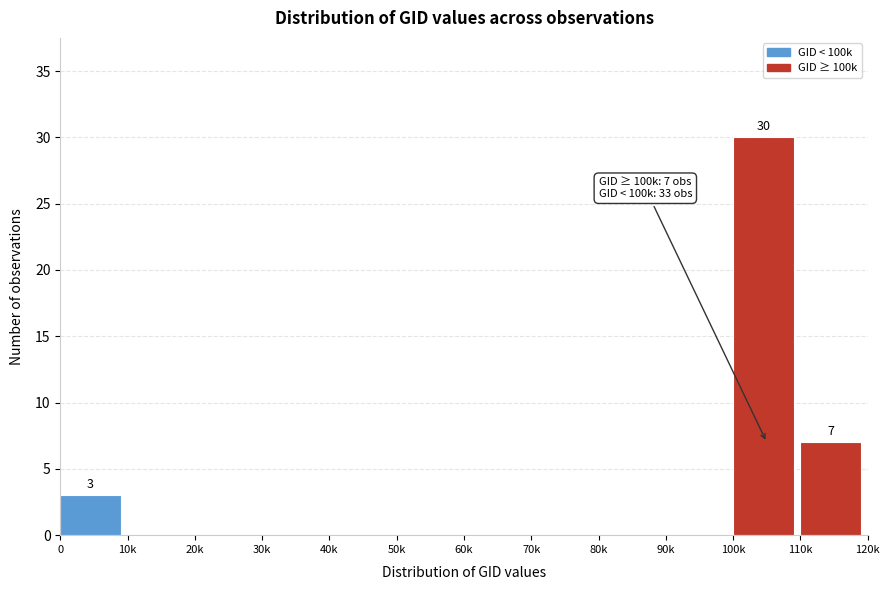

Reading left to right, list all the values displayed in this chart.

0=3	10k=0	20k=0	30k=0	40k=0	50k=0	60k=0	70k=0	80k=0	90k=0	100k=30	110k=7